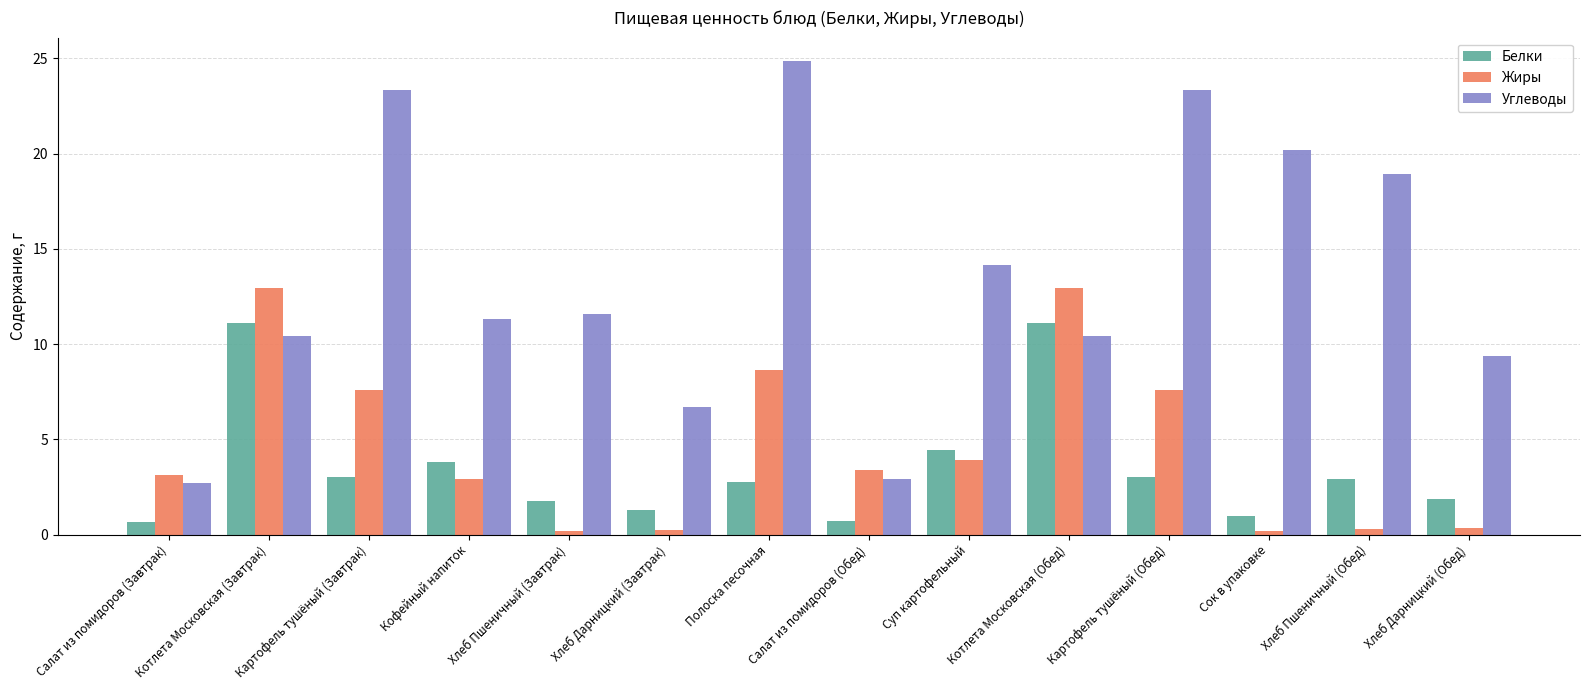

How many groups of bars are there?

14